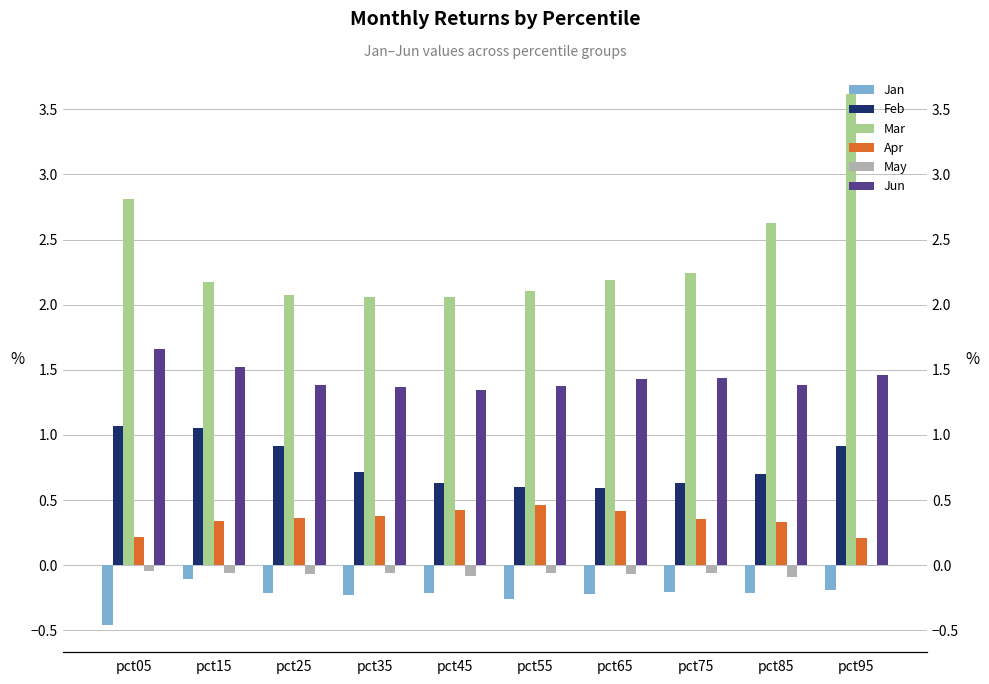

What is the greatest value displayed?

3.6